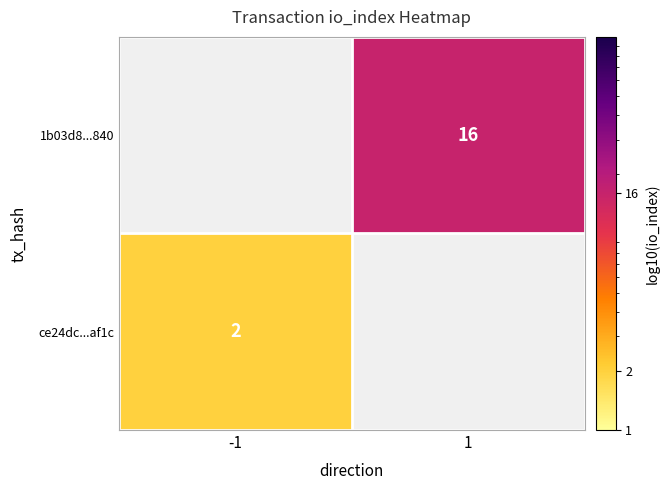

How many categories are shown in the chart?

2